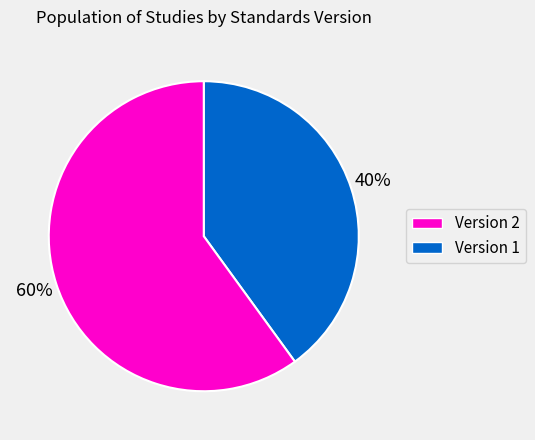

To the nearest percent, what is the difference between the largest and smallest slice percentages?

20%